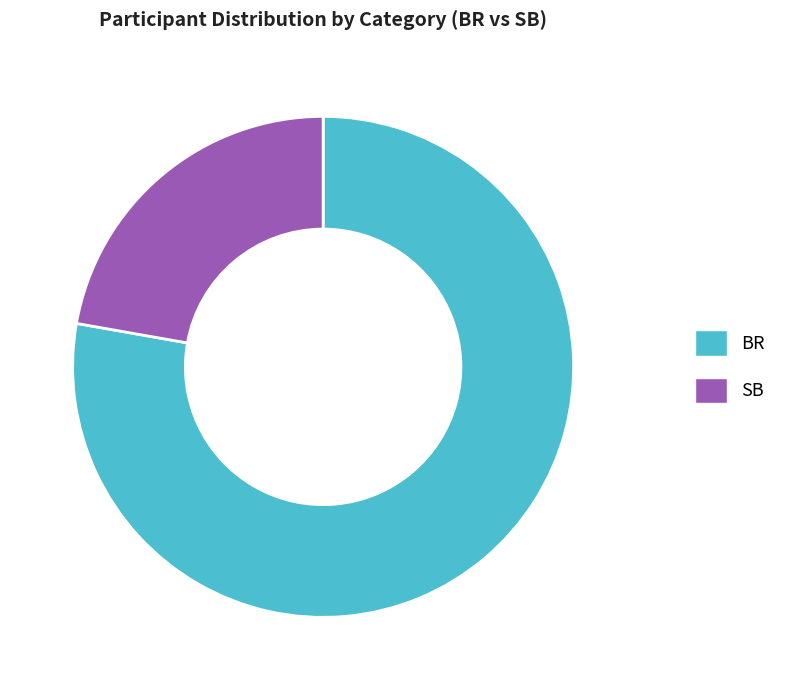

Is the sum of BR and SB greater than half?

Yes